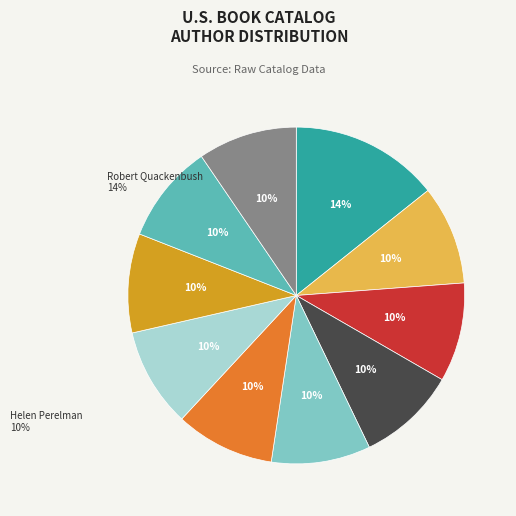

Is there a majority slice in this chart?

No